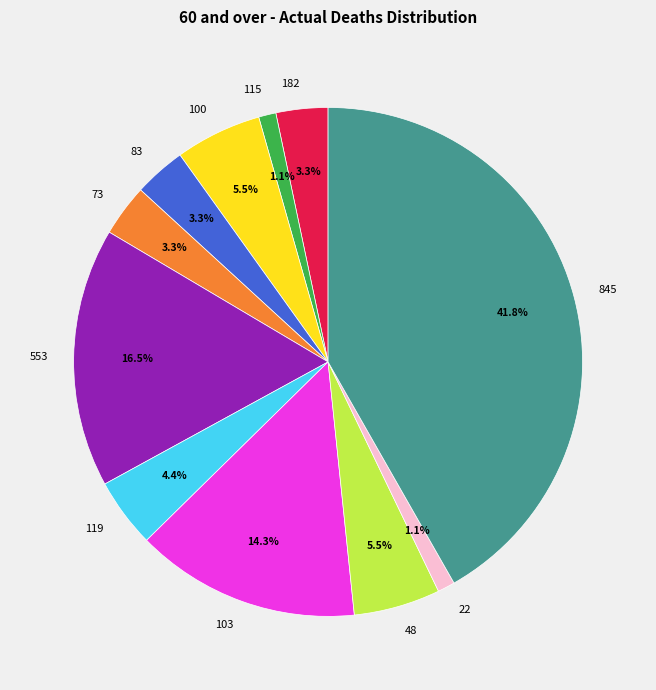

Which category has the biggest portion of the pie?

845